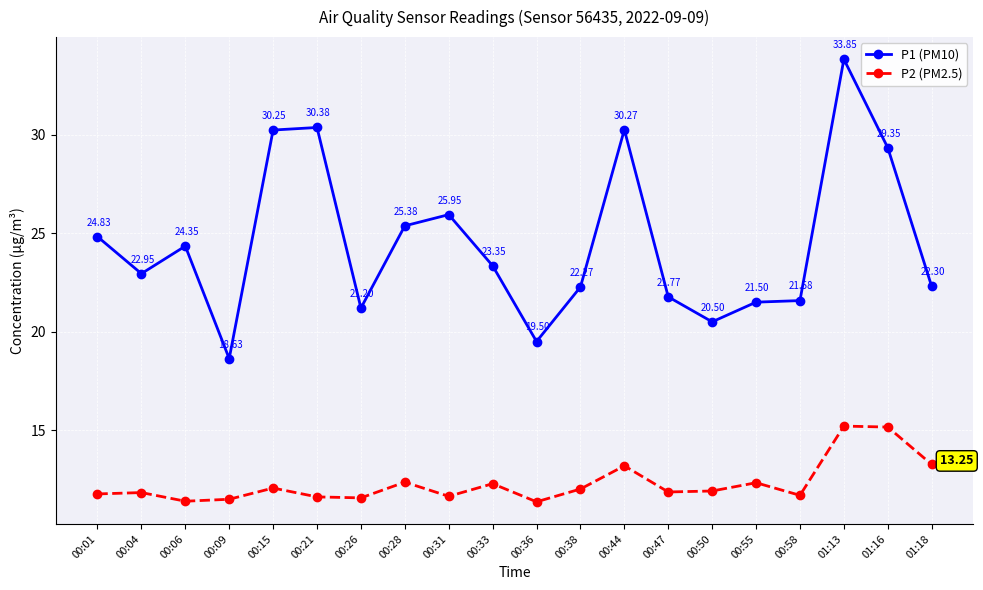

True or false: P2 (PM2.5) and P1 (PM10) intersect in this chart.

False